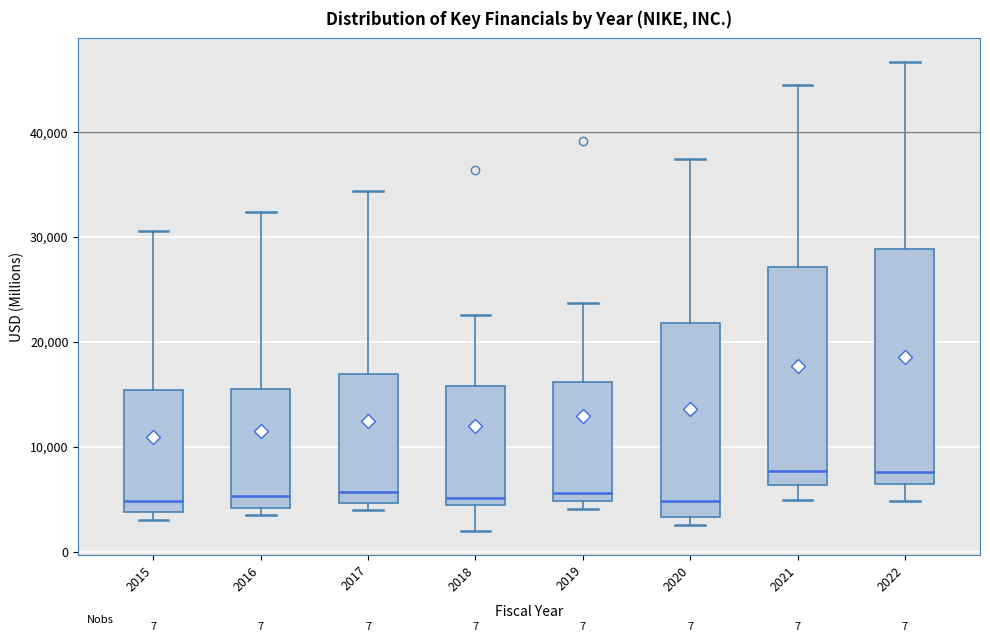

Comparing the boxes themselves (not the whiskers), which one is the tallest?

2022